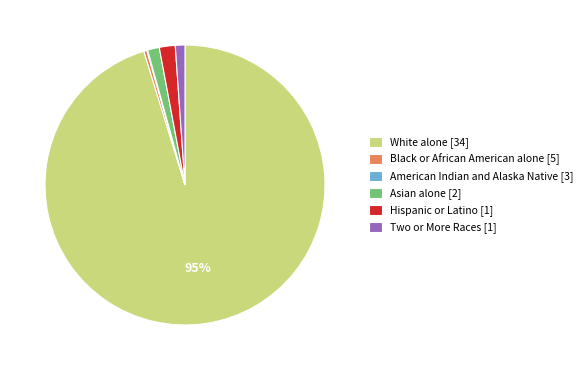

Between White alone [34] and Two or More Races [1], which is larger?

White alone [34]